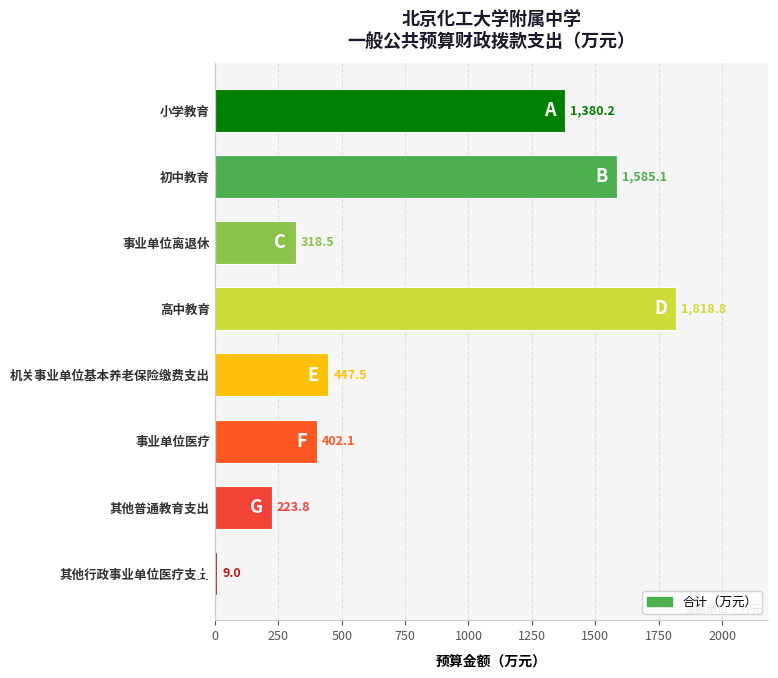

What is the difference between the values at 事业单位离退休 and 事业单位医疗?

83.6